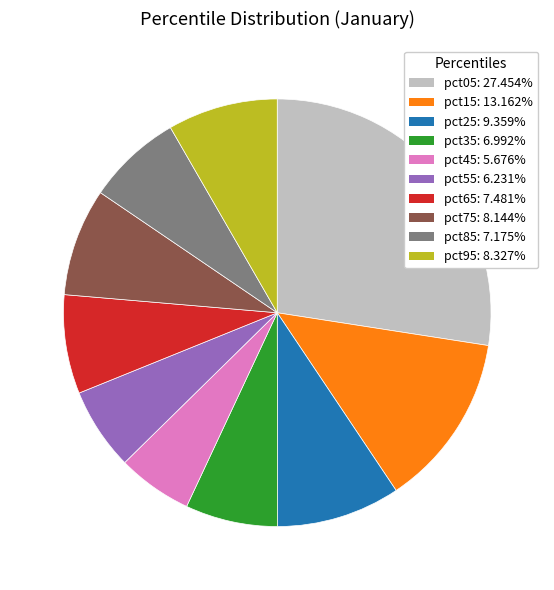

Does any single category account for the majority?

No